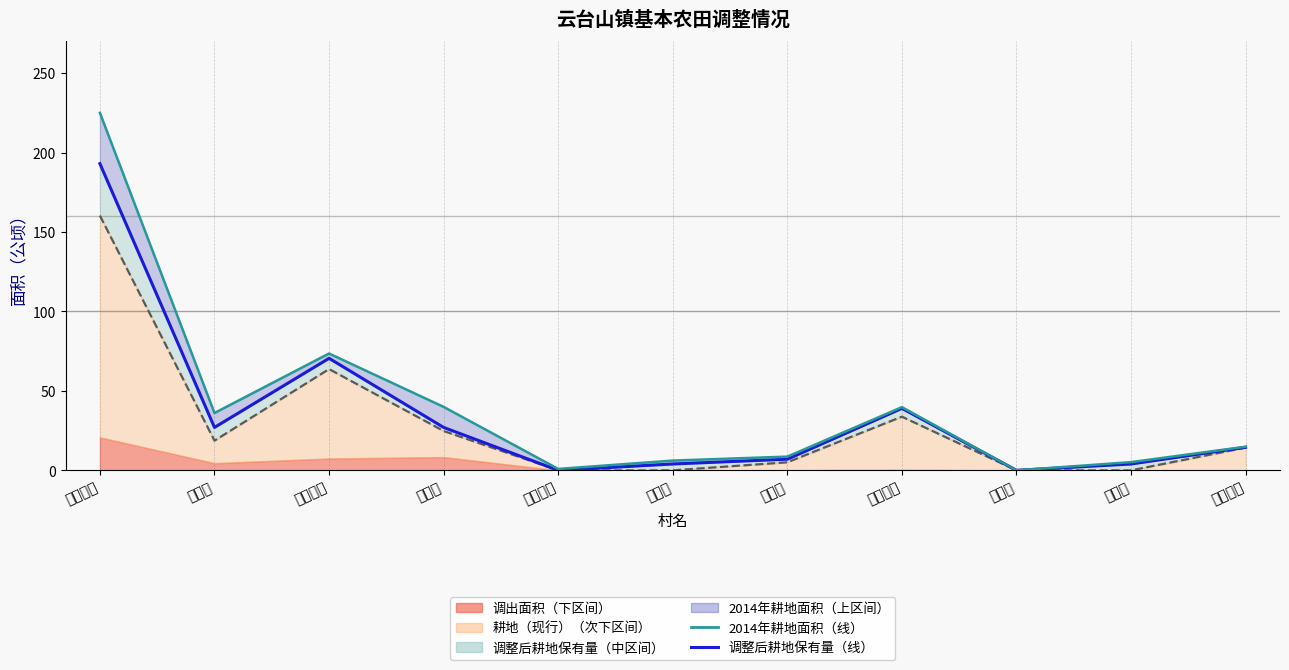

What position from the right is 西沟村?

8